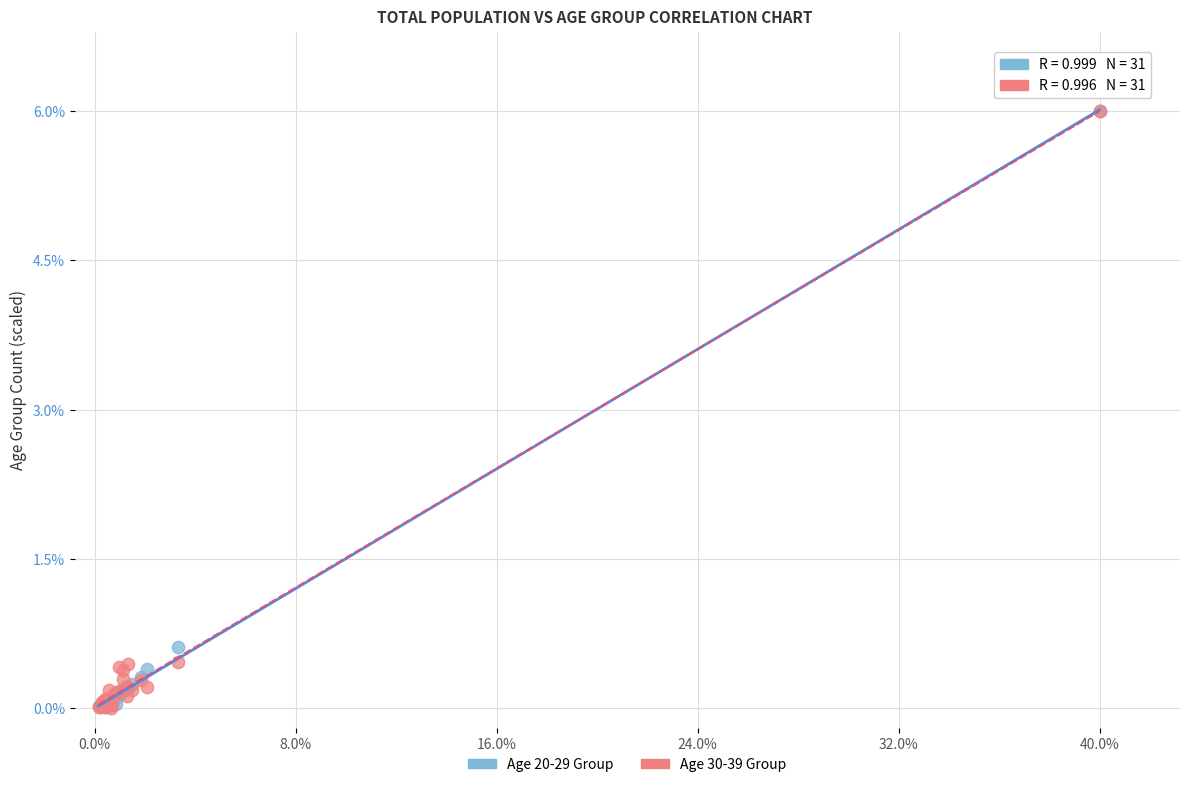

Across all series, what Y value is closest to 3?

0.6